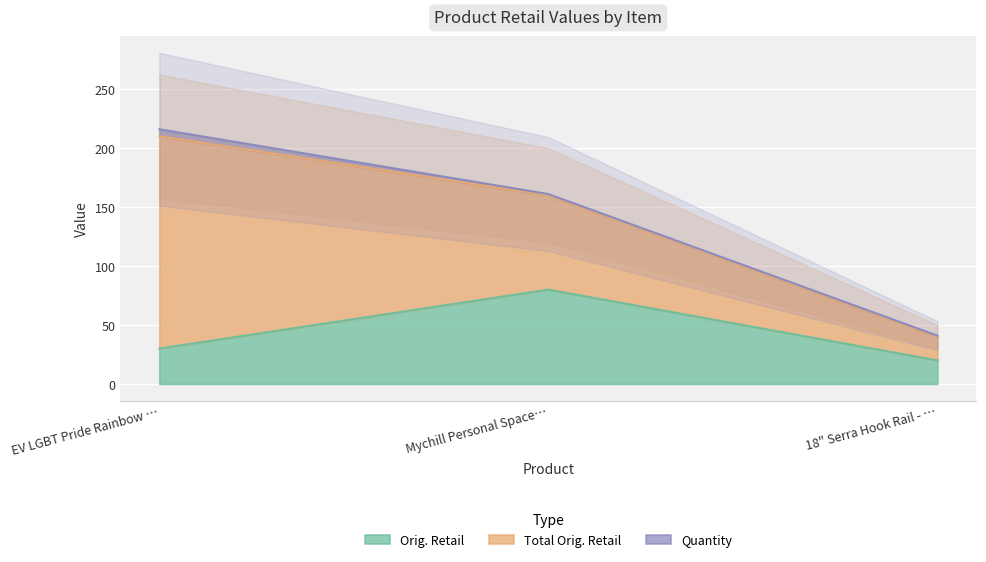

Which series changed the most between Mychill Personal Space Cooler - Black and 18" Serra Hook Rail - Satin Nickel?

Orig. Retail